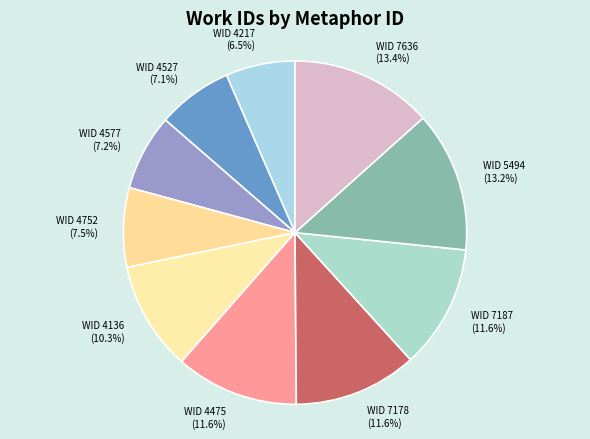

Count the number of slices in the pie.

10